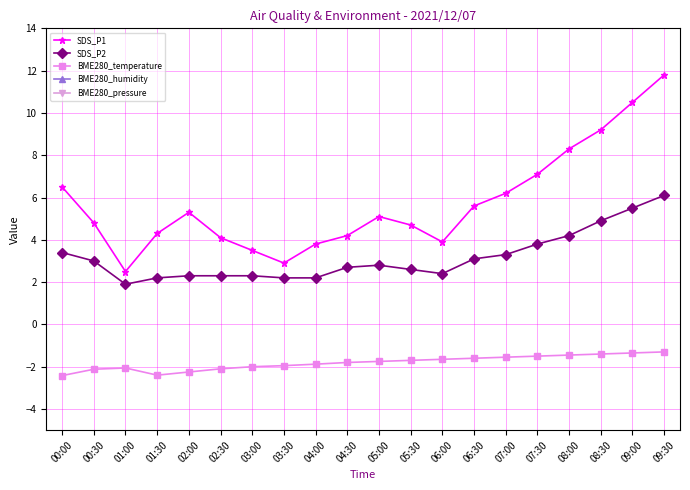

Reading right to left, transcribe all the data shown in this chart.

SDS_P1: 09:30=11.8	09:00=10.5	08:30=9.2	08:00=8.3	07:30=7.1	07:00=6.2	06:30=5.6	06:00=3.9	05:30=4.7	05:00=5.1	04:30=4.2	04:00=3.8	03:30=2.9	03:00=3.5	02:30=4.1	02:00=5.3	01:30=4.3	01:00=2.5	00:30=4.8	00:00=6.5
SDS_P2: 09:30=6.1	09:00=5.5	08:30=4.9	08:00=4.2	07:30=3.8	07:00=3.3	06:30=3.1	06:00=2.4	05:30=2.6	05:00=2.8	04:30=2.7	04:00=2.2	03:30=2.2	03:00=2.3	02:30=2.3	02:00=2.3	01:30=2.2	01:00=1.9	00:30=3.0	00:00=3.4
BME280_temperature: 09:30=-1.3	09:00=-1.4	08:30=-1.4	08:00=-1.4	07:30=-1.5	07:00=-1.6	06:30=-1.6	06:00=-1.6	05:30=-1.7	05:00=-1.8	04:30=-1.8	04:00=-1.9	03:30=-1.9	03:00=-2.0	02:30=-2.1	02:00=-2.2	01:30=-2.4	01:00=-2.1	00:30=-2.1	00:00=-2.4
BME280_humidity: 09:30=92.5	09:00=92.0	08:30=91.5	08:00=91.0	07:30=90.5	07:00=90.0	06:30=89.5	06:00=88.9	05:30=88.2	05:00=87.5	04:30=86.8	04:00=85.5	03:30=86.0	03:00=87.2	02:30=88.5	02:00=90.1	01:30=90.0	01:00=86.7	00:30=87.8	00:00=91.9
BME280_pressure: 09:30=932.6	09:00=932.6	08:30=932.6	08:00=932.5	07:30=932.5	07:00=932.5	06:30=932.5	06:00=932.5	05:30=932.4	05:00=932.4	04:30=932.4	04:00=932.5	03:30=932.4	03:00=932.4	02:30=932.4	02:00=932.4	01:30=932.4	01:00=932.3	00:30=932.4	00:00=932.2